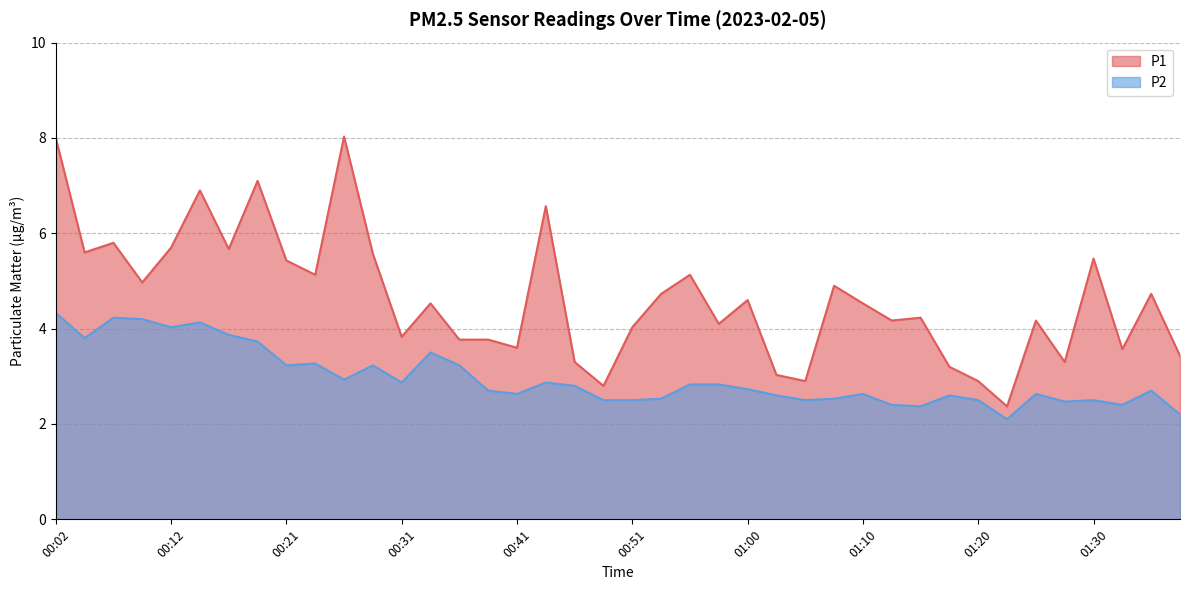

At which category does P1 reach its first local valley?

00:04